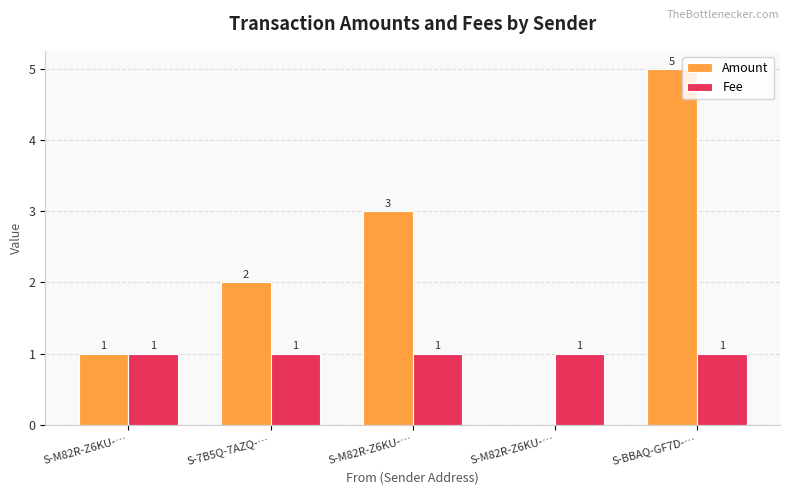

Count the Fee values in the range 1 to 2.

5